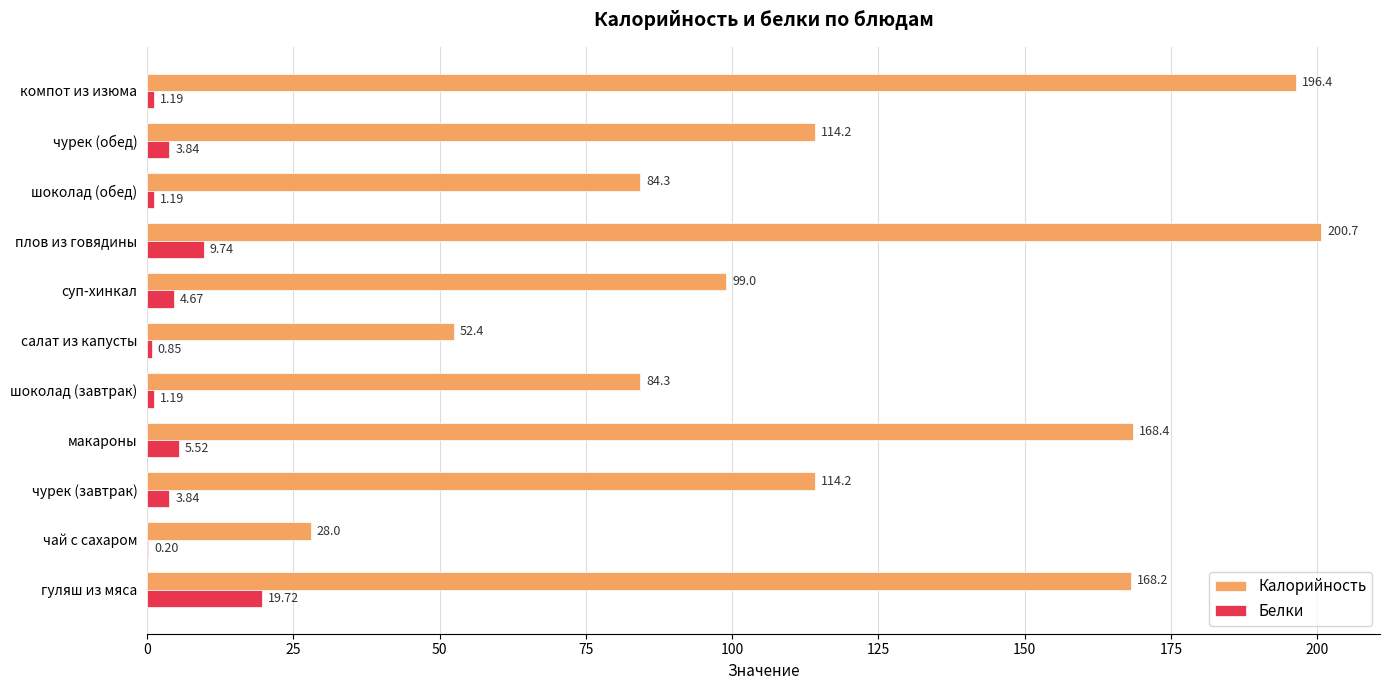

What is the total value across all series at шоколад (завтрак)?

85.5